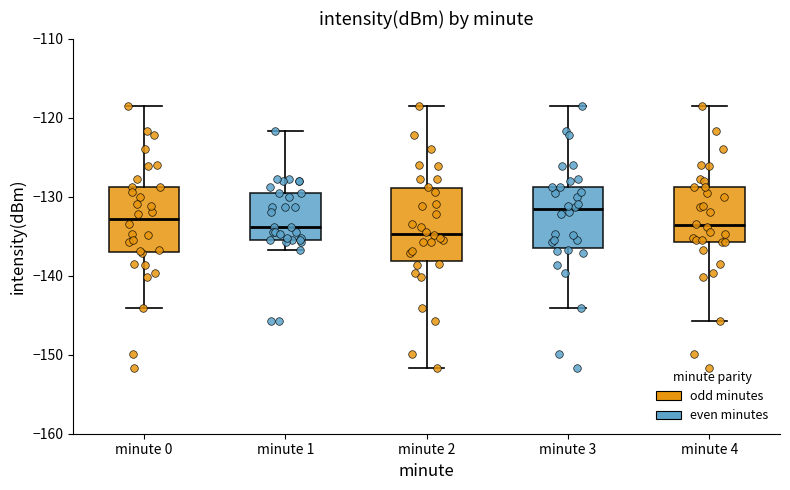

Where is the upper edge of the box for minute 2 on the y-axis? The values are not printed on the chart, so give them approximately, as read against the axis.

-129